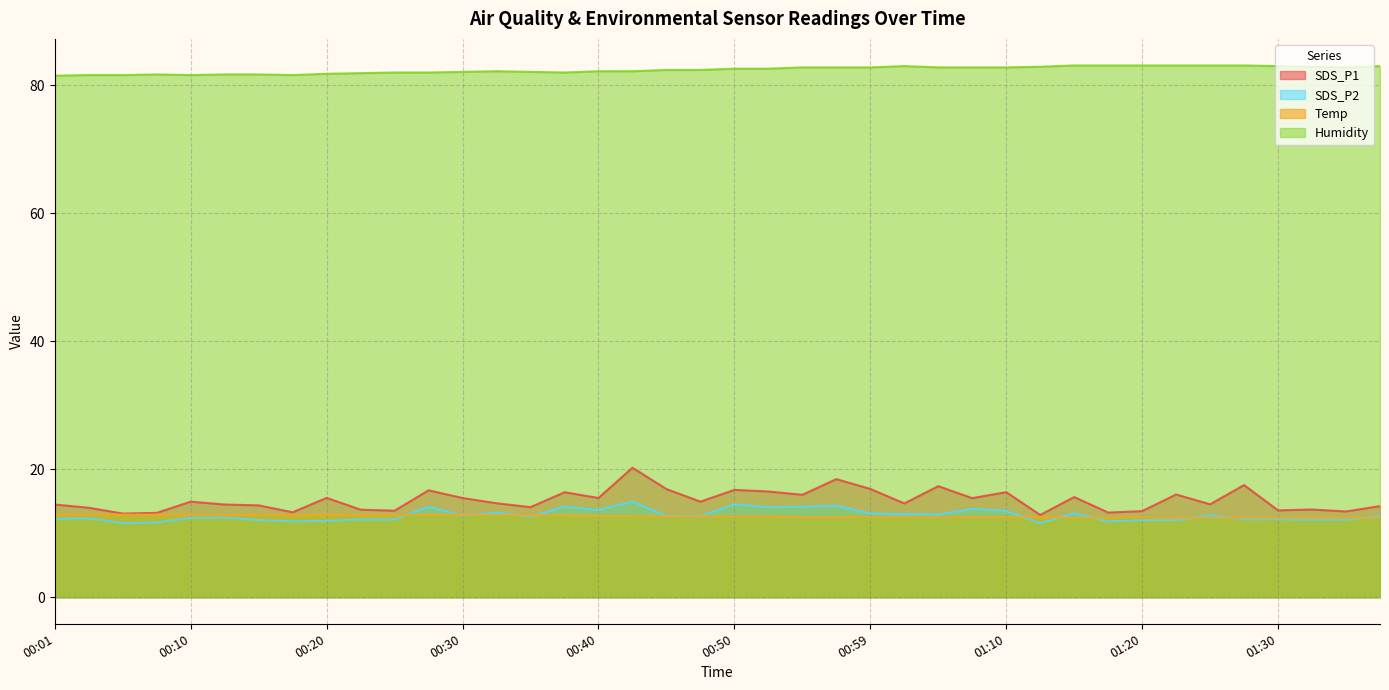

Which series has the largest range (max minus min)?

SDS_P1